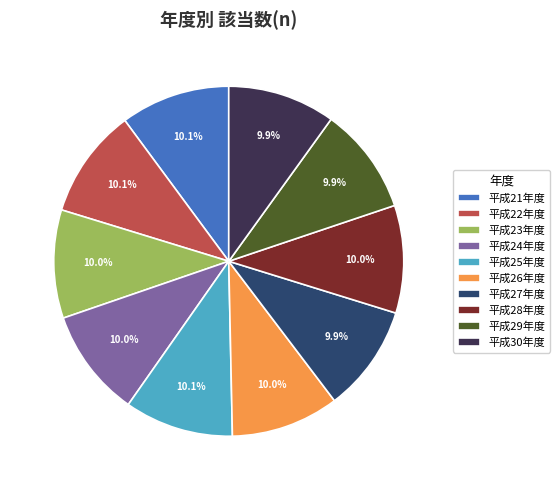

Is 平成29年度 the majority of the pie?

No